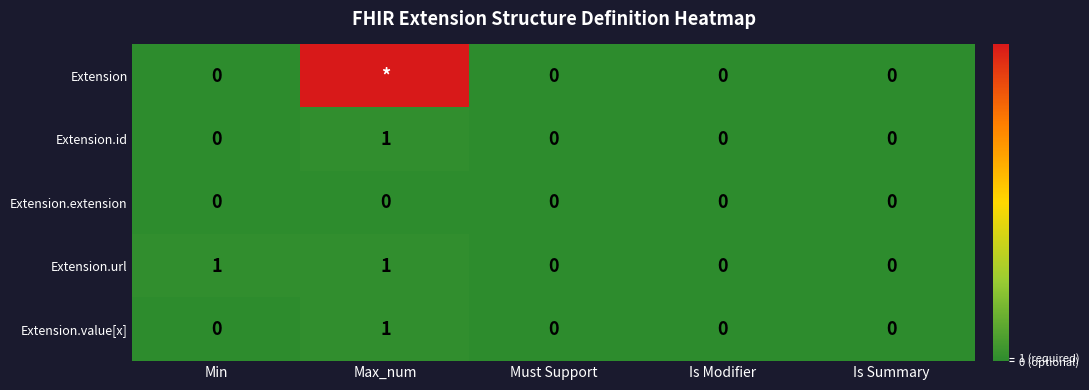

Which series changed the most between Min and Must Support?

Extension.url